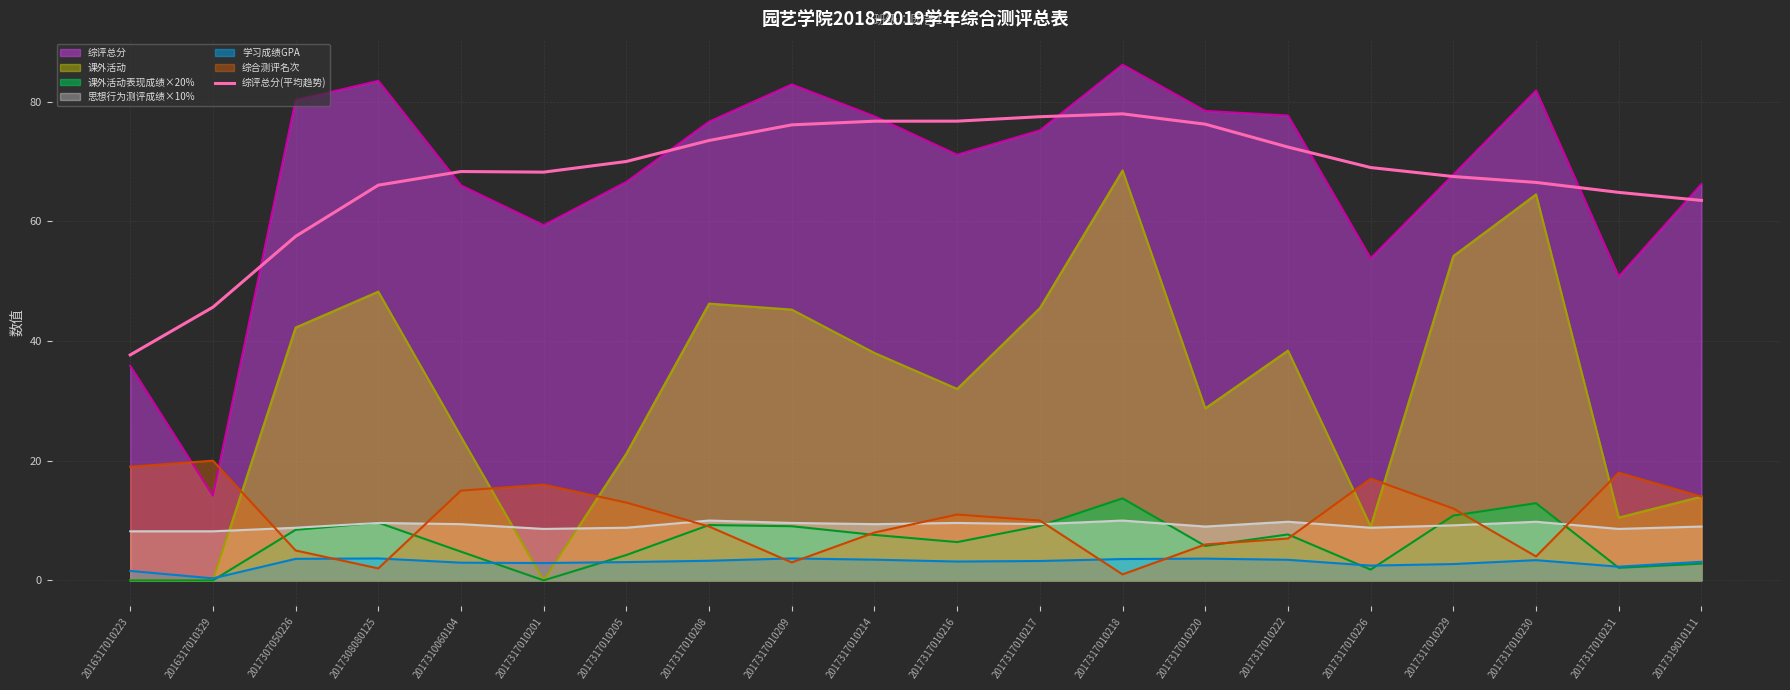

What is the smallest value displayed?

0.0